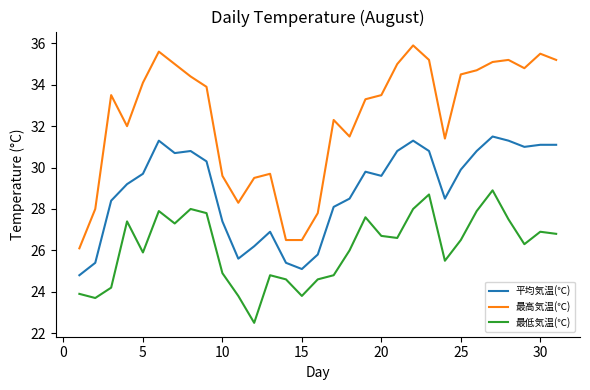

What is the smallest value displayed?

22.5